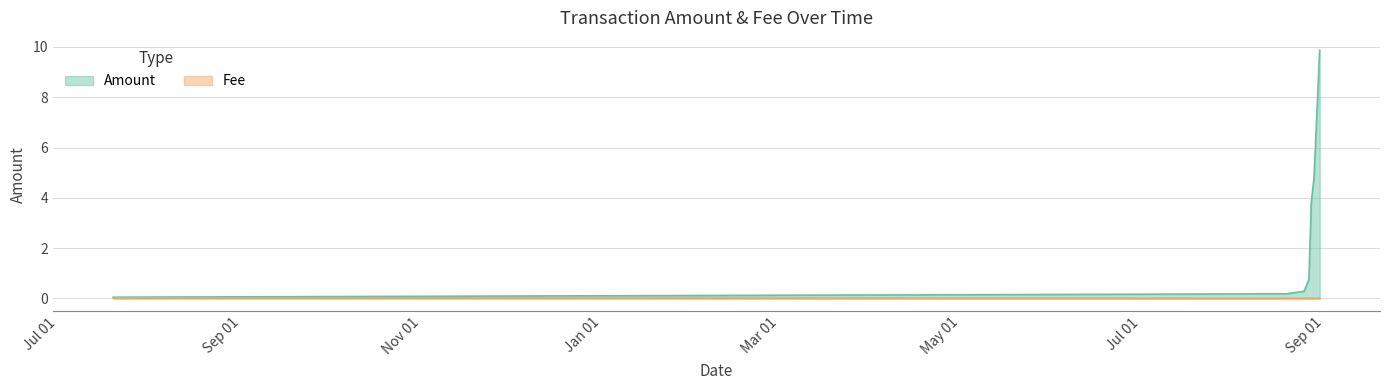

Which series has the largest total across all categories?

Amount